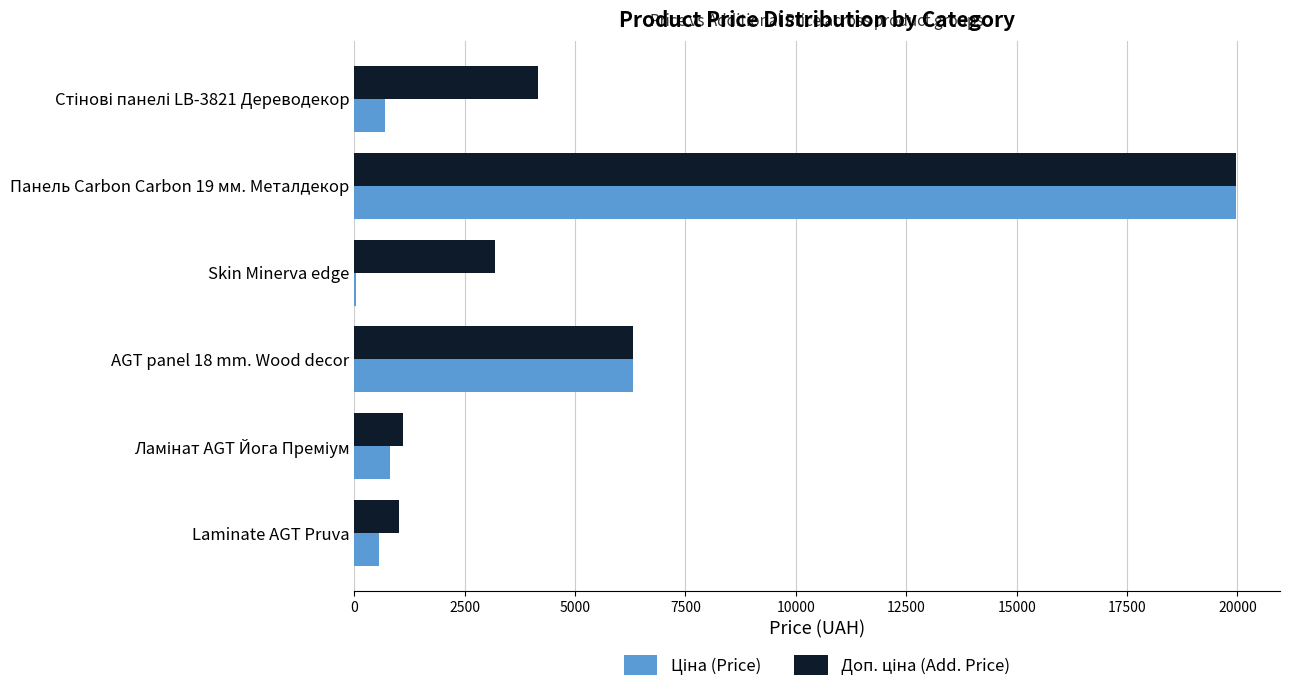

At which category is the sum across all series the highest?

Панель Carbon Carbon 19 мм. Металдекор